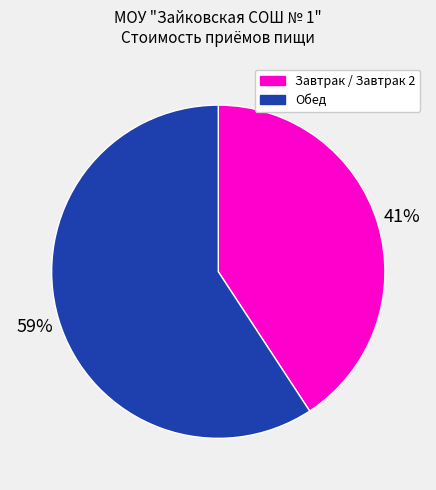

Does Обед represent more than half of the total?

Yes